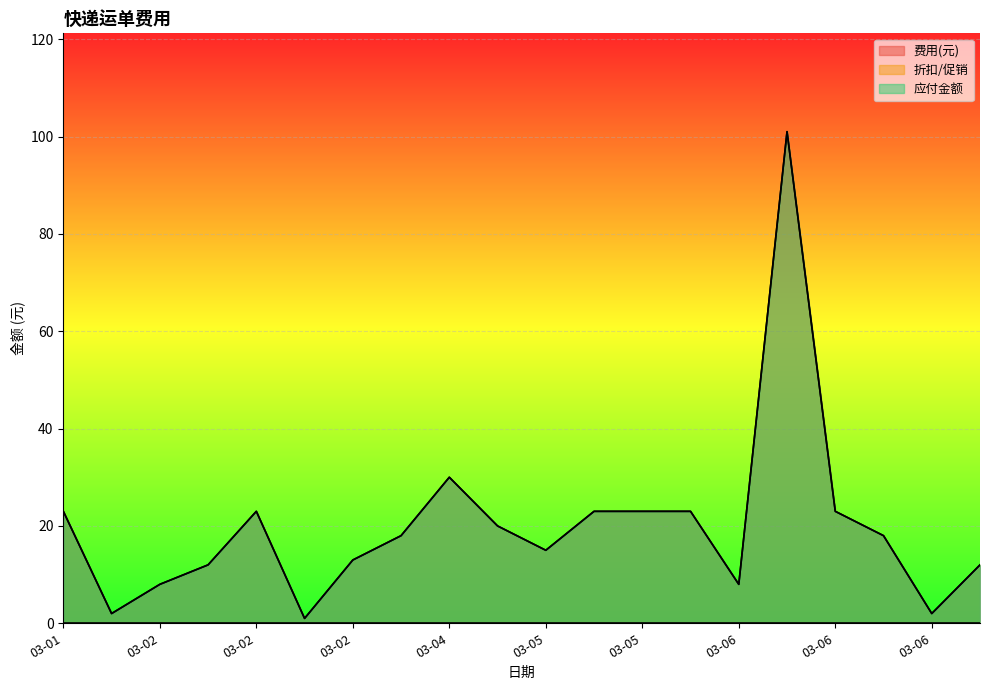

Does the chart display data point markers on the line(s)?

No